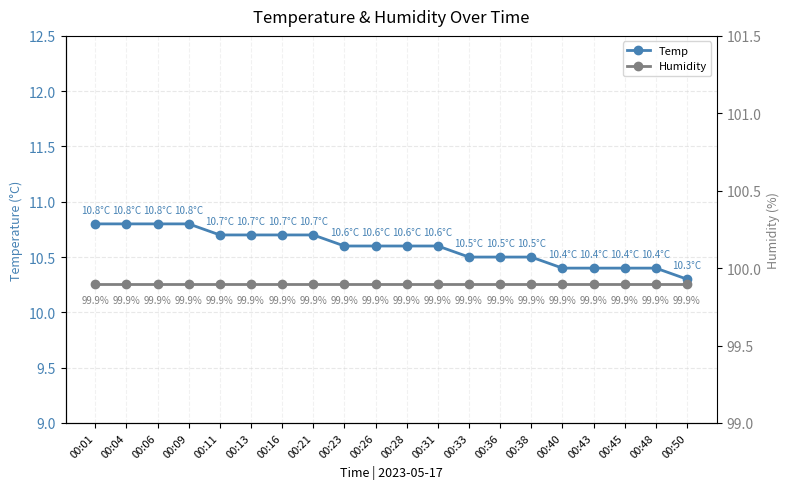

Which category has the highest value in the Humidity series?

00:01